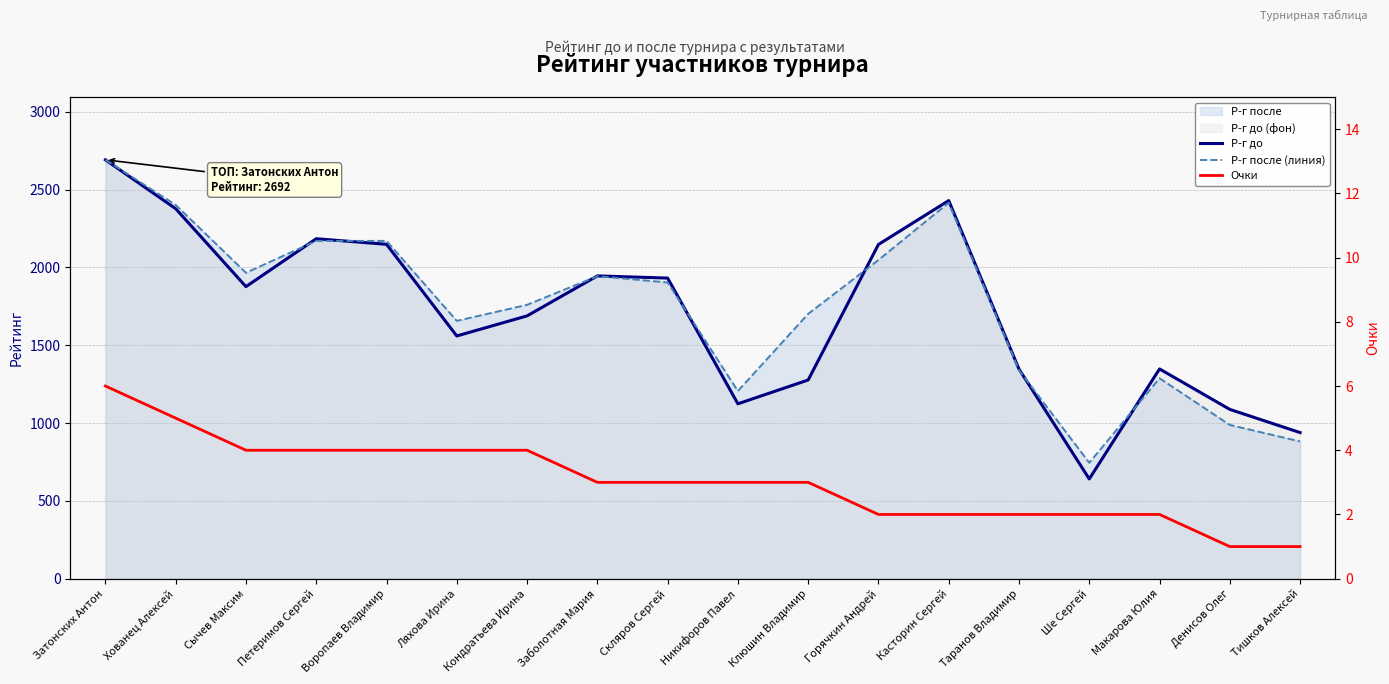

How many lines are shown in the chart?

3